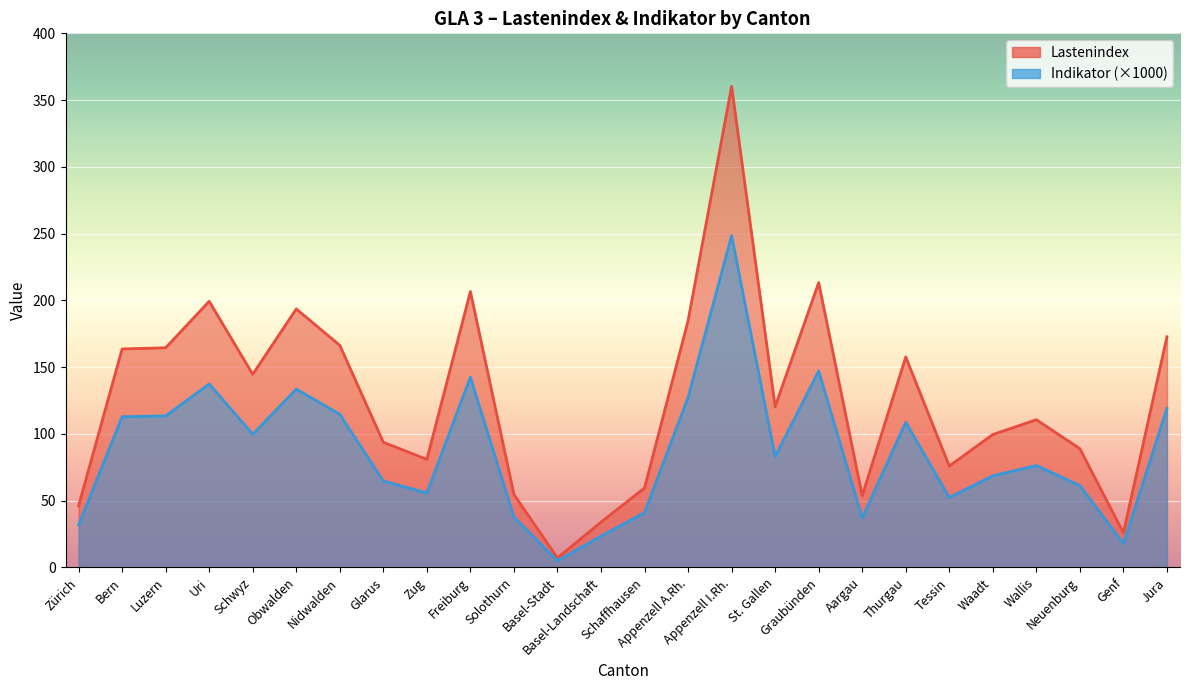

How many interior local valleys does the Lastenindex series have?

7